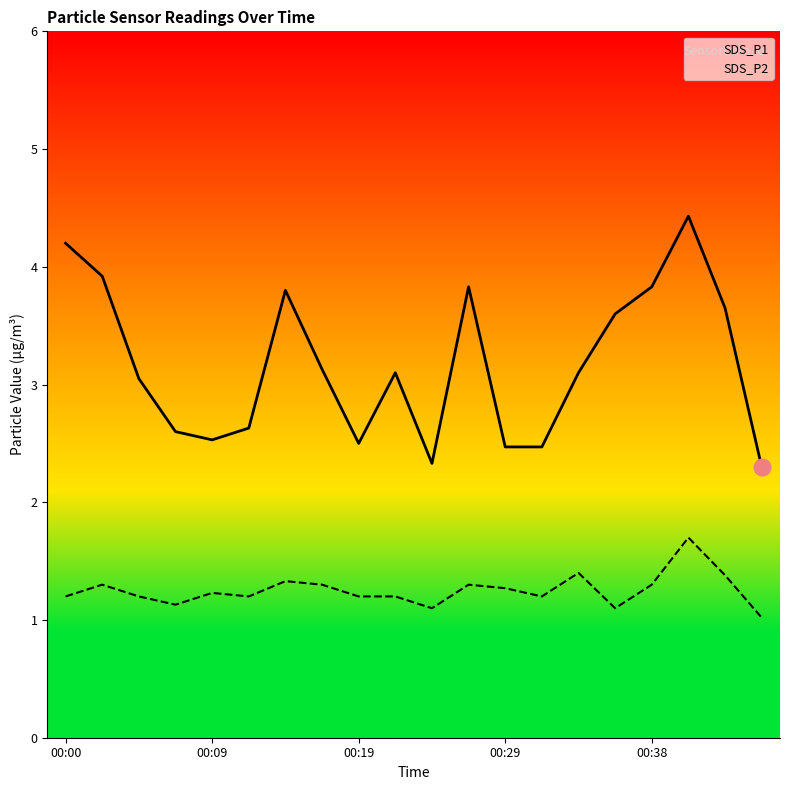

Reading left to right, transcribe all the data shown in this chart.

SDS_P1: 00:00=4.2	00:02=3.9	00:04=3.0	00:07=2.6	00:09=2.5	00:12=2.6	00:14=3.8	00:17=3.1	00:19=2.5	00:21=3.1	00:24=2.3	00:26=3.8	00:29=2.5	00:31=2.5	00:34=3.1	00:36=3.6	00:38=3.8	00:41=4.4	00:43=3.6	00:46=2.3
SDS_P2: 00:00=1.2	00:02=1.3	00:04=1.2	00:07=1.1	00:09=1.2	00:12=1.2	00:14=1.3	00:17=1.3	00:19=1.2	00:21=1.2	00:24=1.1	00:26=1.3	00:29=1.3	00:31=1.2	00:34=1.4	00:36=1.1	00:38=1.3	00:41=1.7	00:43=1.4	00:46=1.0